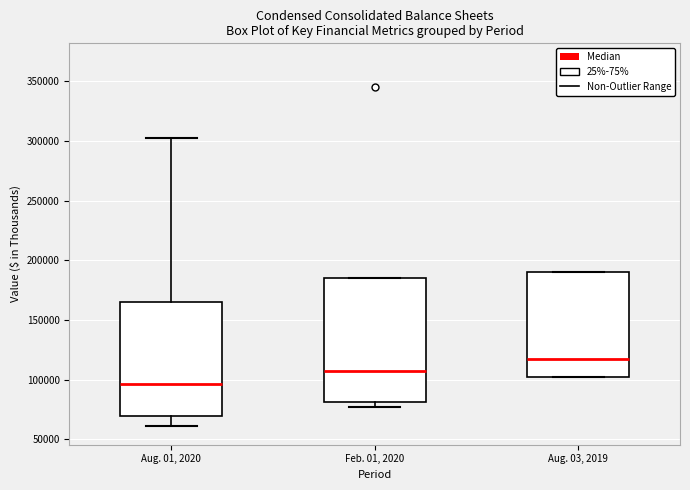

Where is the lower edge of the box for Feb. 01, 2020 on the y-axis? The values are not printed on the chart, so give them approximately, as read against the axis.

80000